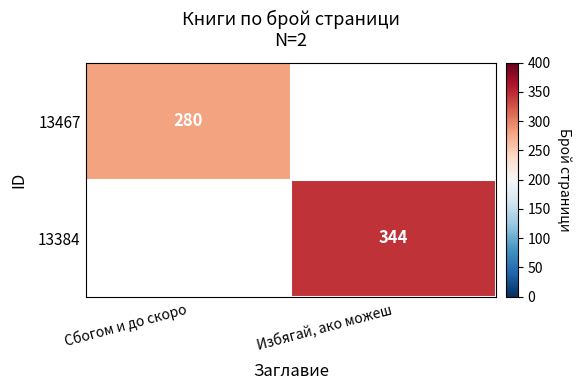

True or false: 13467 has a value of 119 at Сбогом и до скоро.

False